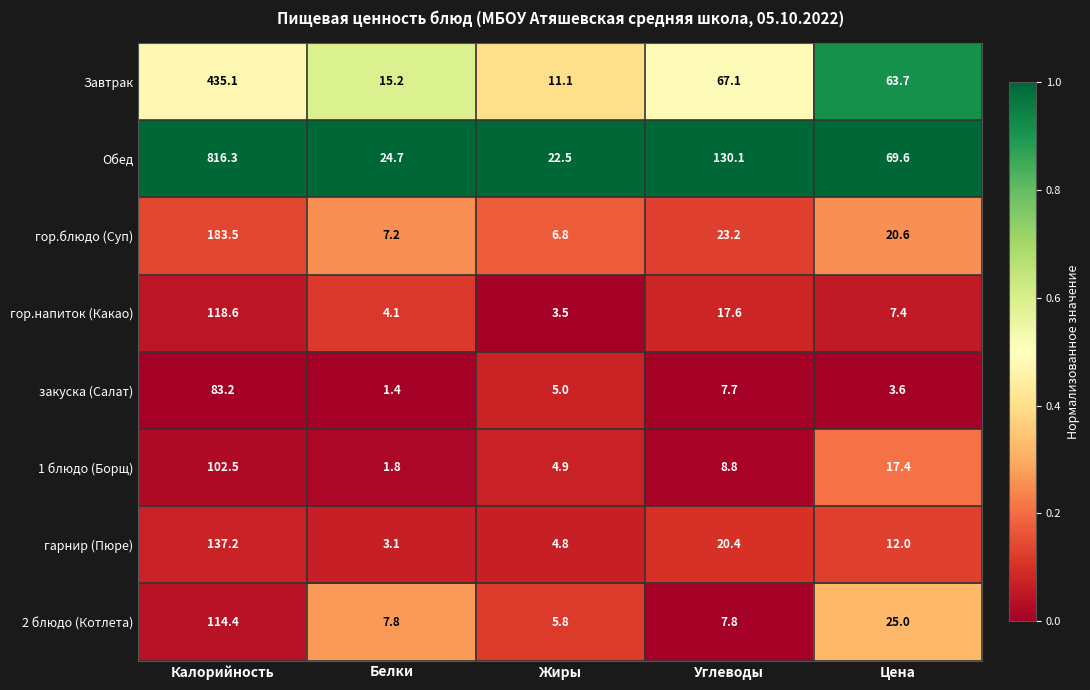

The value of Завтрак at Углеводы is 27.8. True or false?

False